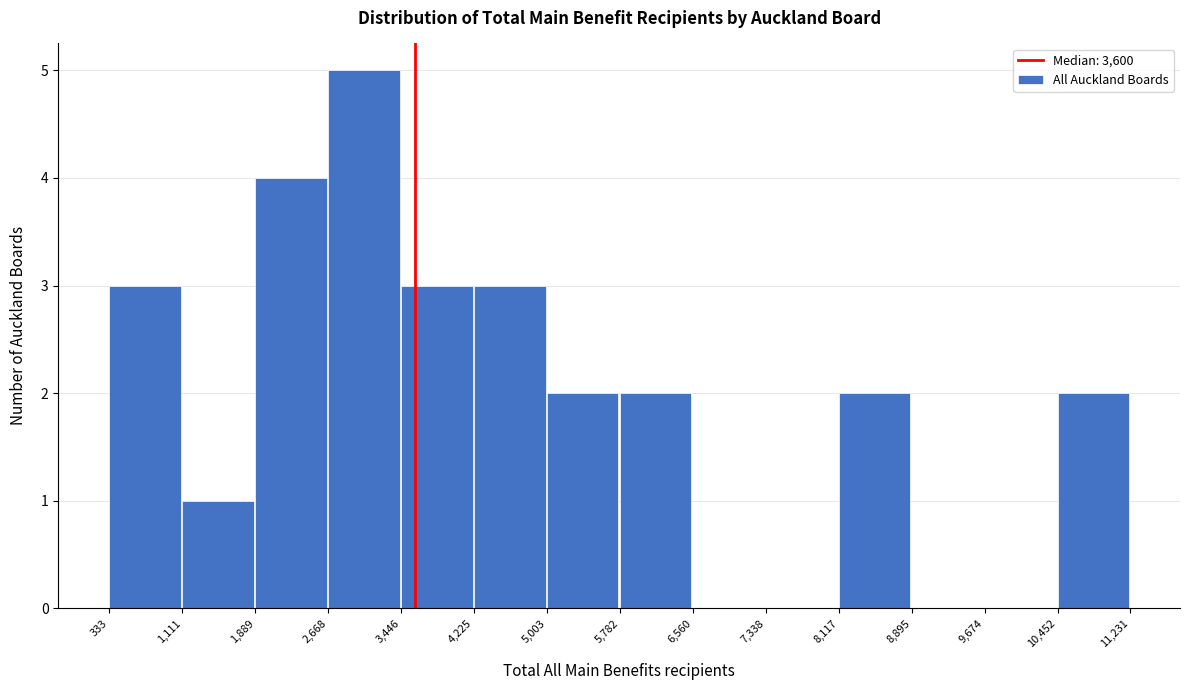

Which range on the x-axis has the tallest bar?

2,668 to 3,446